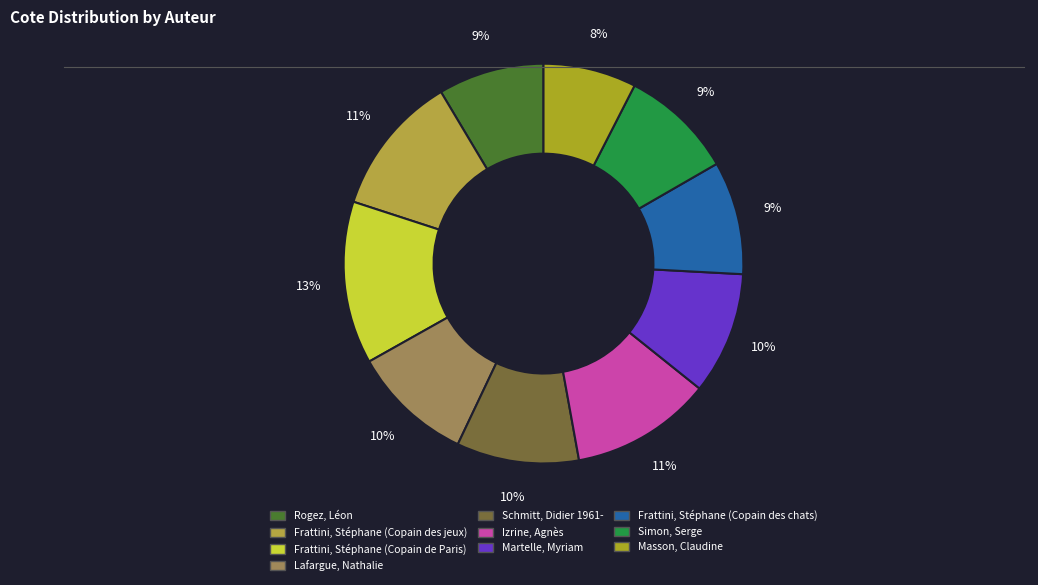

Which category has the biggest portion of the pie?

Frattini, Stéphane (Copain de Paris)